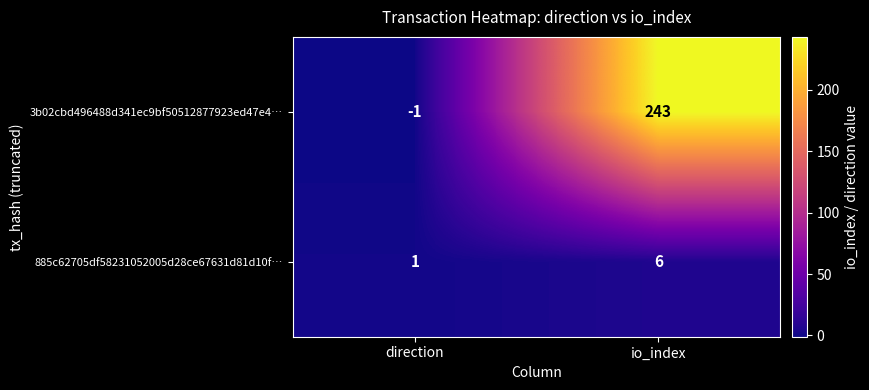

What is the difference between the 885c62705df58231052005d28ce67631d81d10f… values at direction and io_index?

5